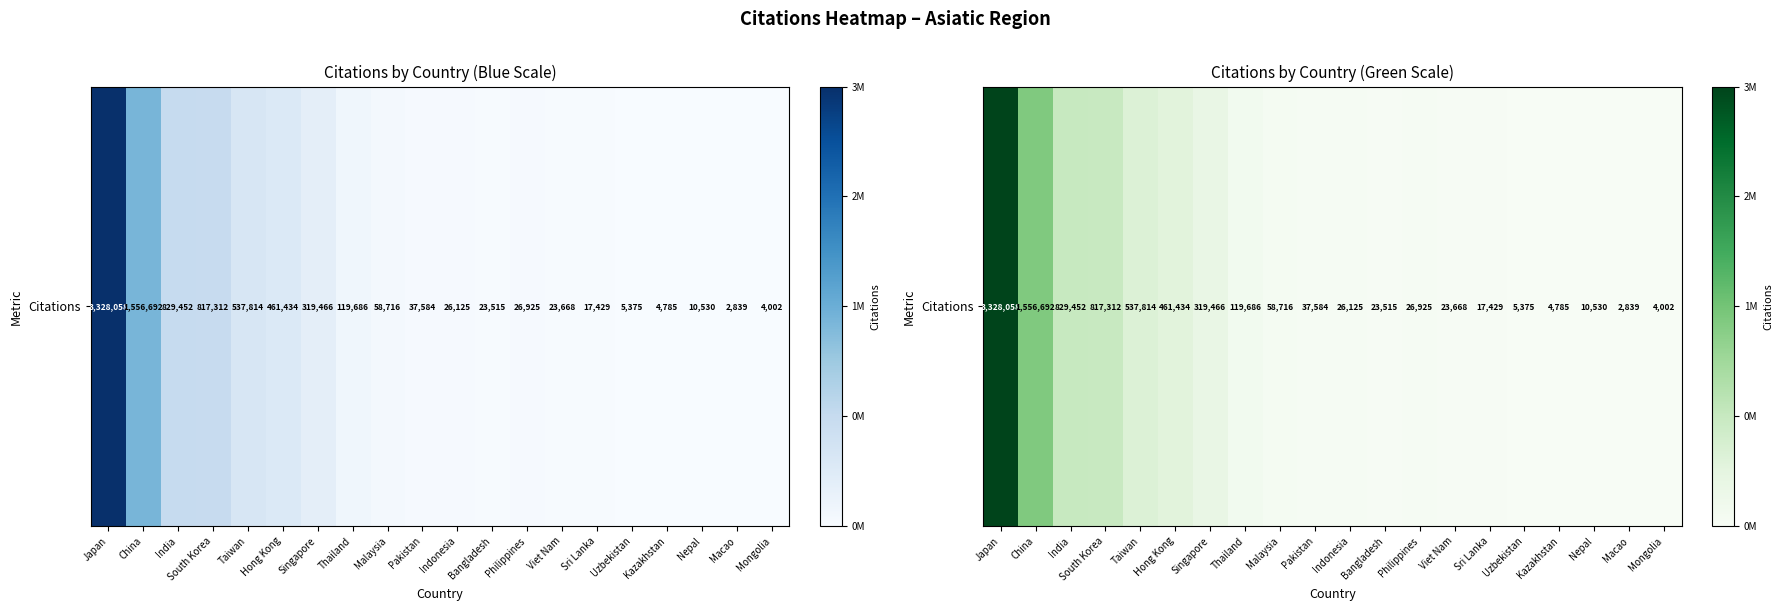

What is the average value?

410570